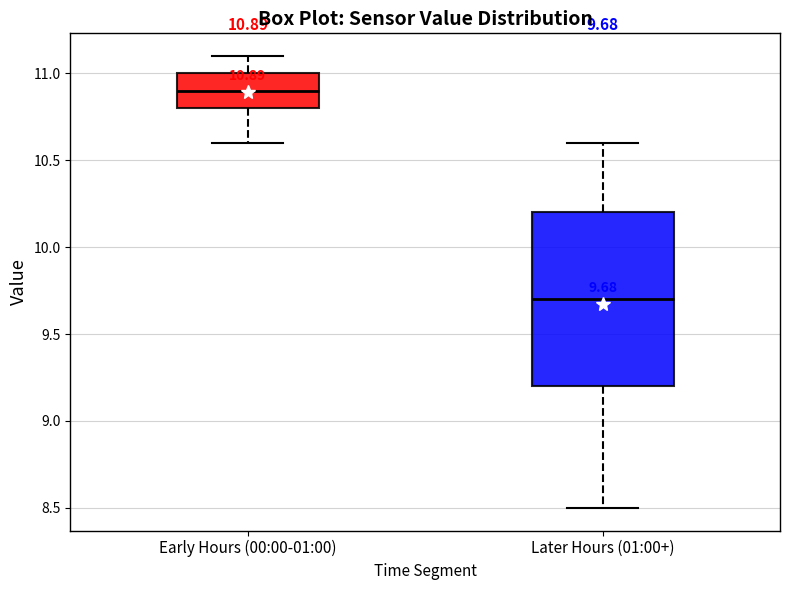

Comparing the boxes themselves (not the whiskers), which one is the tallest?

Later Hours (01:00+)